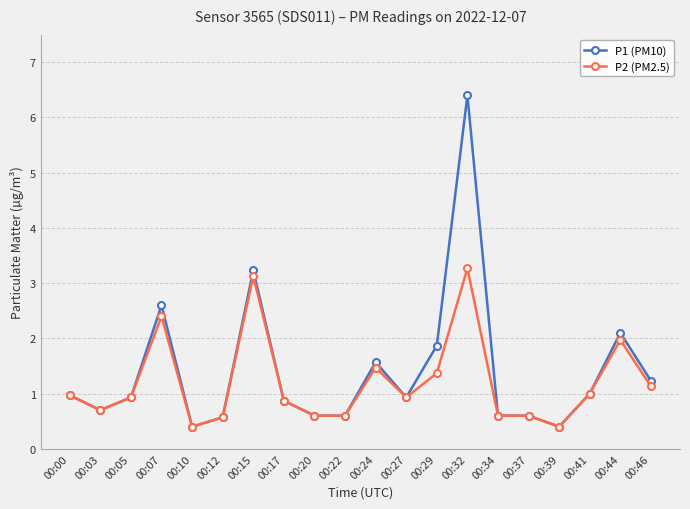

Reading left to right, transcribe all the data shown in this chart.

P1 (PM10): 1.0	0.7	0.9	2.6	0.4	0.6	3.2	0.9	0.6	0.6	1.6	0.9	1.9	6.4	0.6	0.6	0.4	1.0	2.1	1.2
P2 (PM2.5): 1.0	0.7	0.9	2.4	0.4	0.6	3.1	0.9	0.6	0.6	1.5	0.9	1.4	3.3	0.6	0.6	0.4	1.0	2.0	1.1